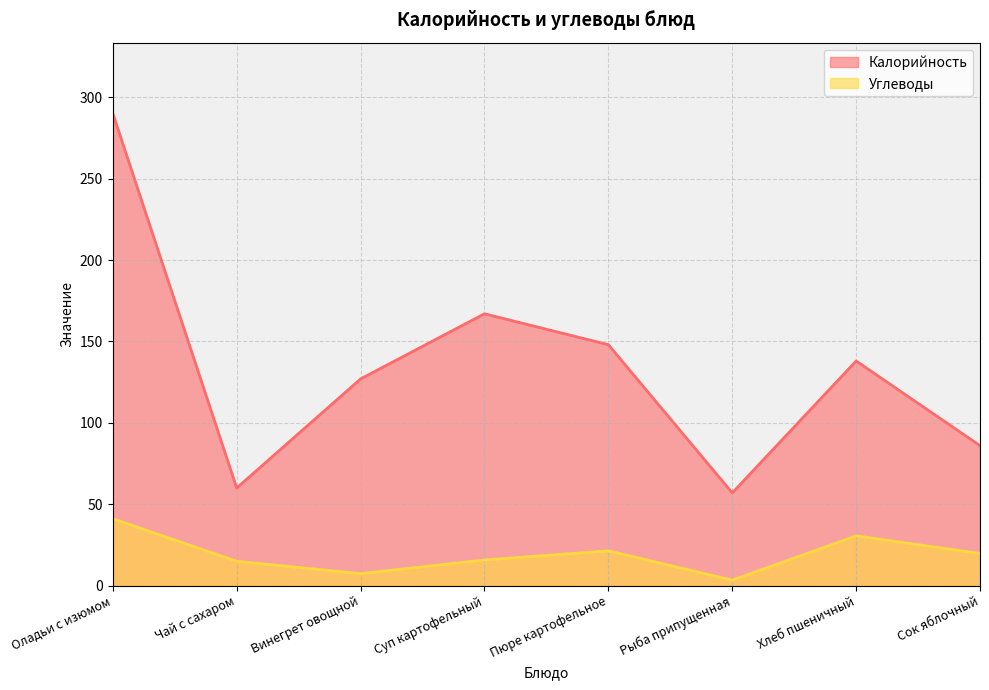

What is the value of the Калорийность point at the 7th from the left?

138.0